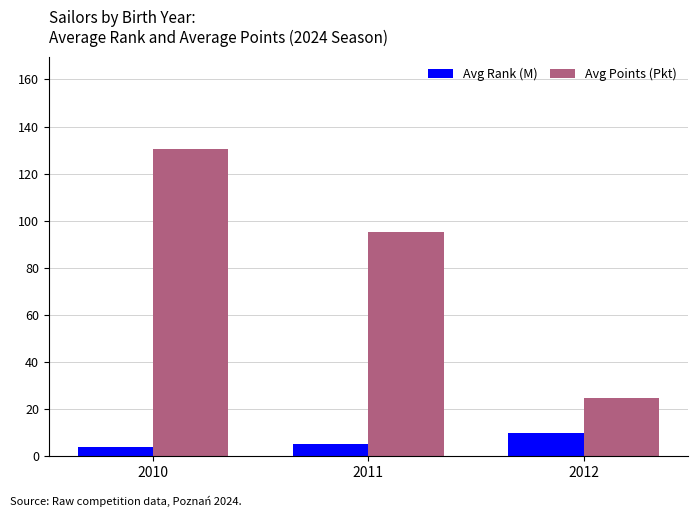

Where does the Avg Points (Pkt) series first go above 95?

2010